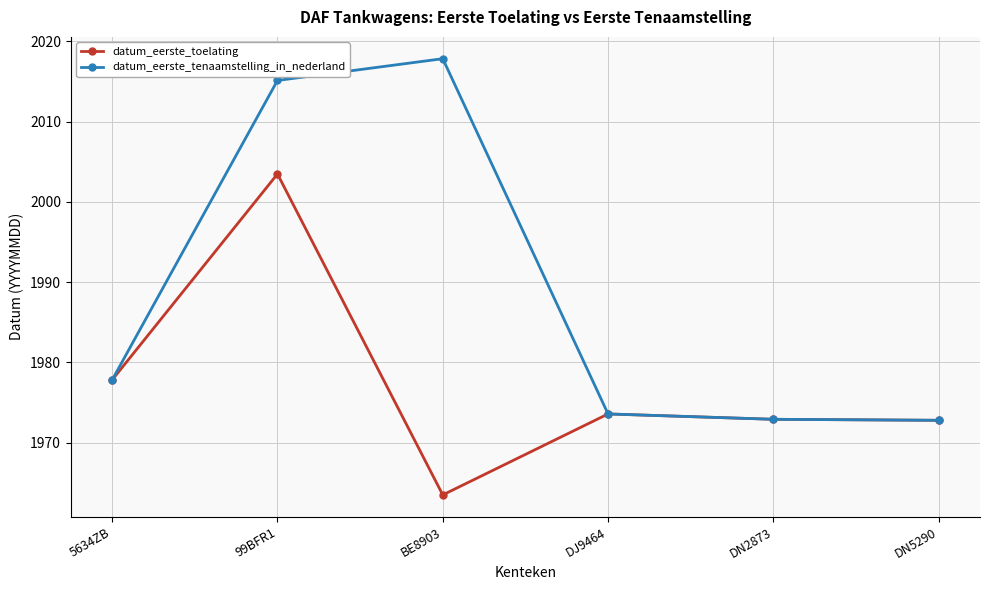

Which series changed the most between 99BFR1 and DN5290?

datum_eerste_tenaamstelling_in_nederland